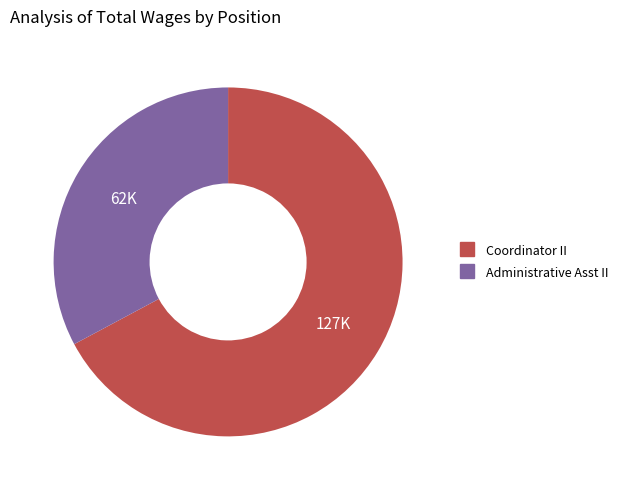

Does Coordinator II represent more than half of the total?

Yes